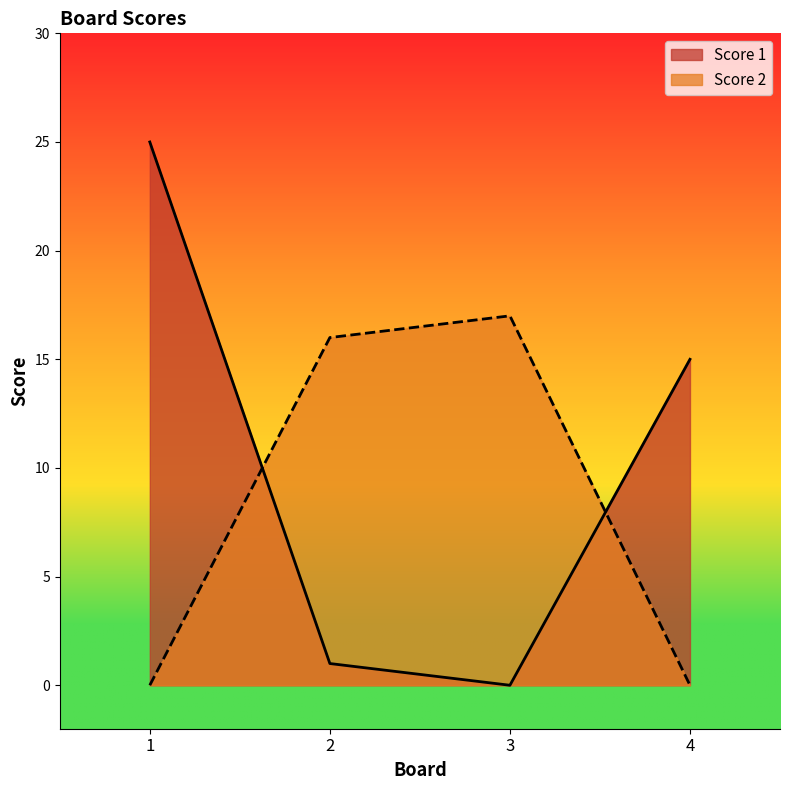

What is the value of the Score 1 point at the 1st from the left?

25